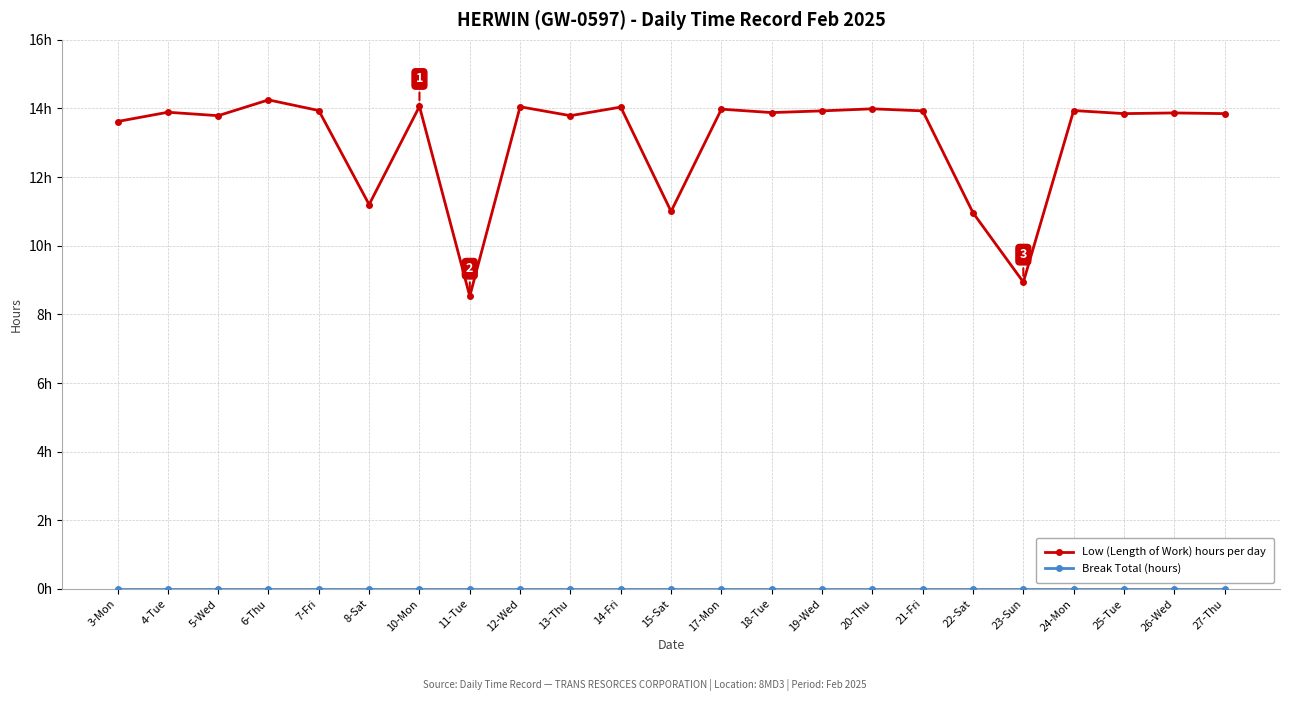

Is this an area chart (filled region under the line)?

No